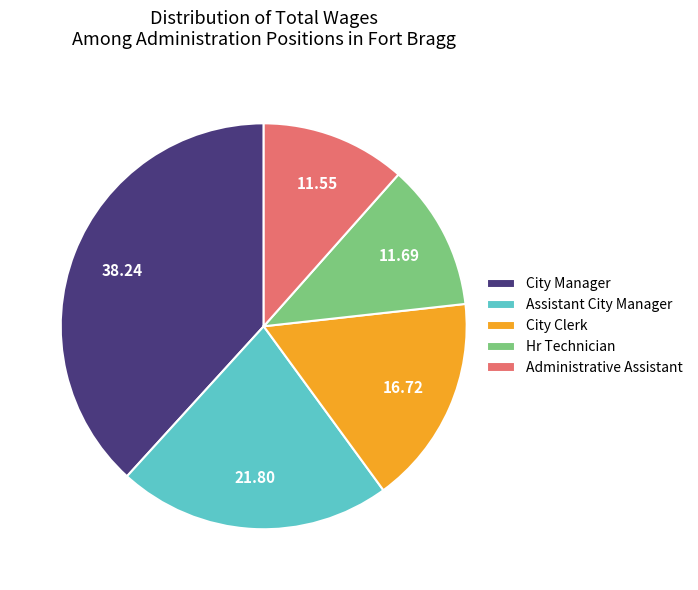

Is there any slice that represents more than half of the pie?

No